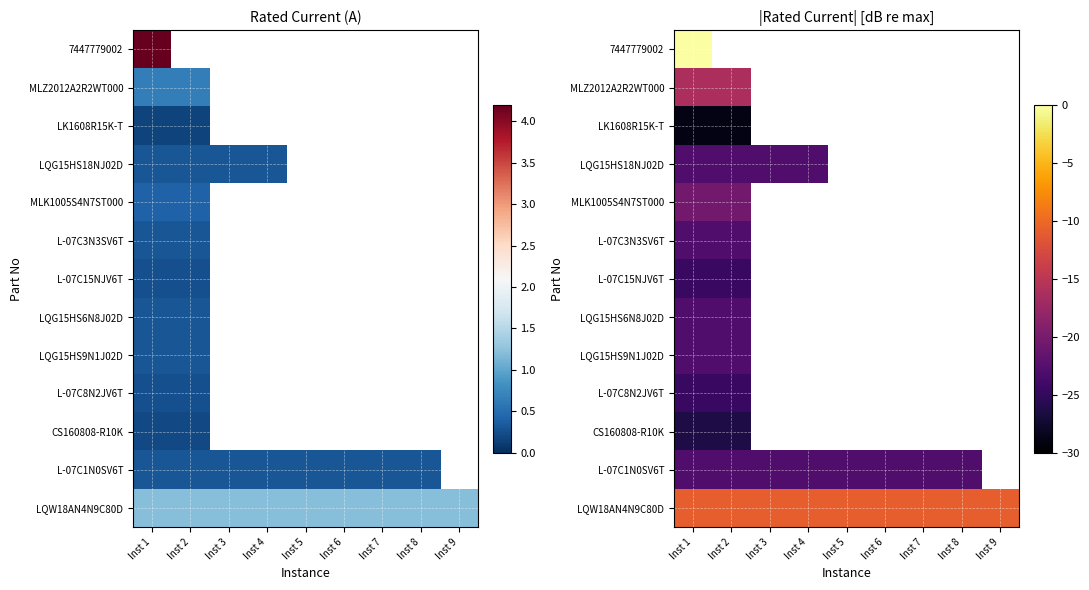

What is the minimum value shown in the chart?

-28.9